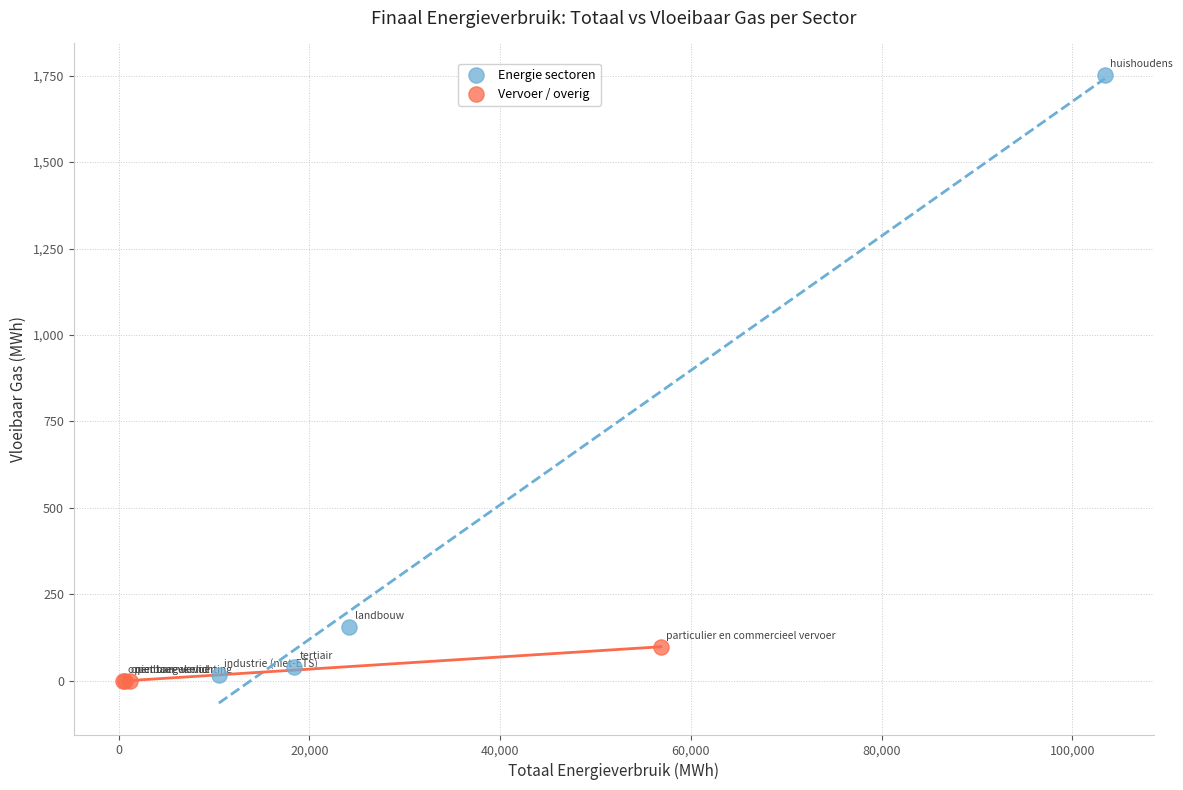

Which series reaches the minimum Y coordinate?

Vervoer / overig